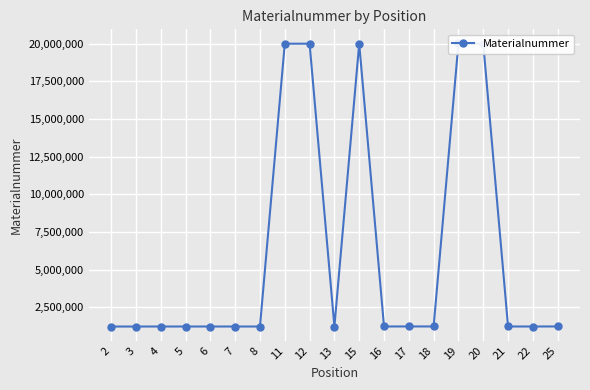

What is the smallest value displayed?

1220316